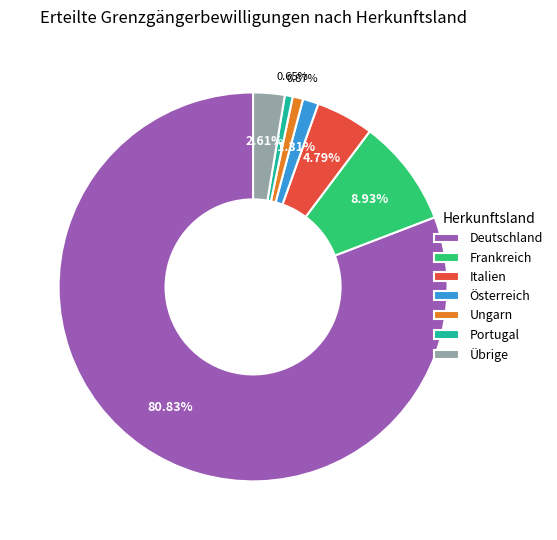

Which category has the biggest portion of the pie?

Deutschland